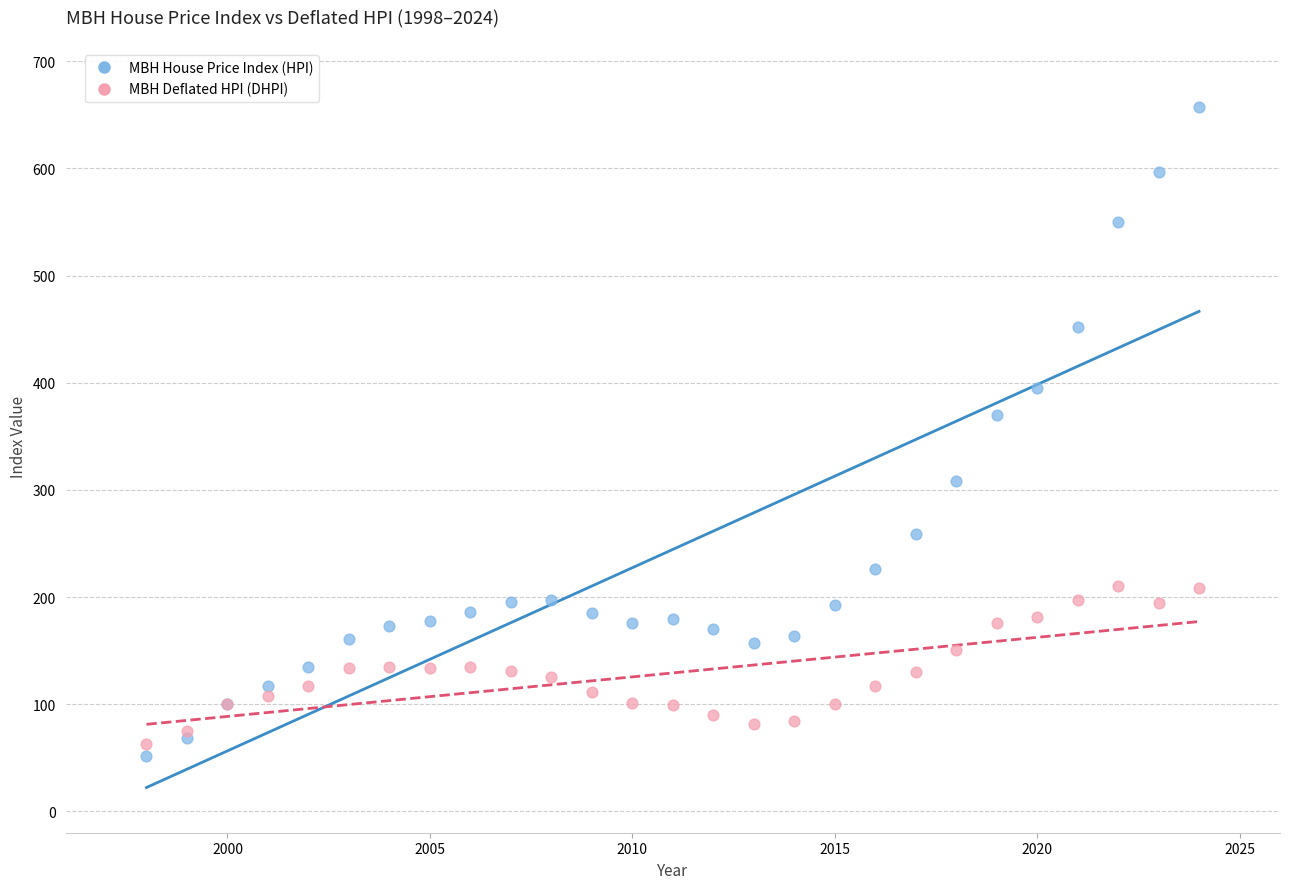

Which series contains the highest Y value?

MBH House Price Index (HPI)